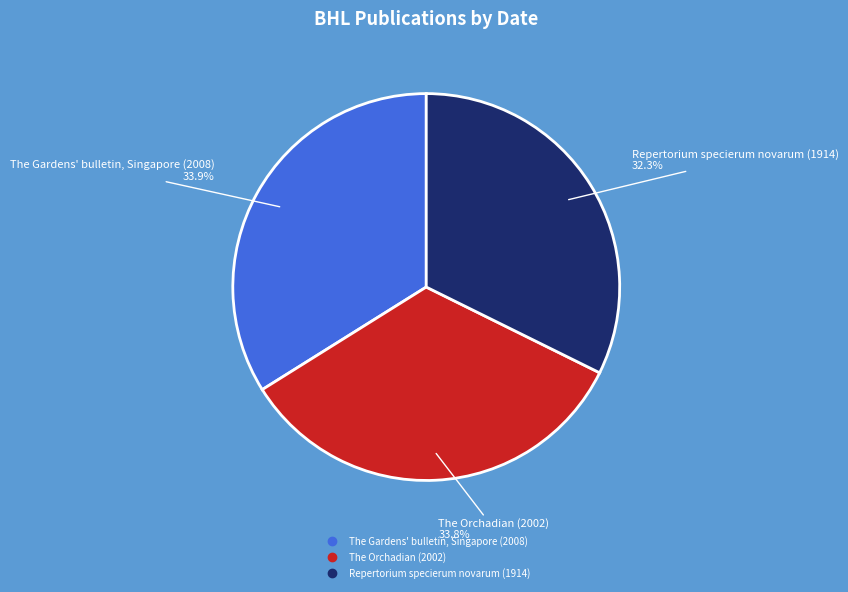

To the nearest percent, what is the combined percentage of The Orchadian (2002) and Repertorium specierum novarum (1914)?

66%